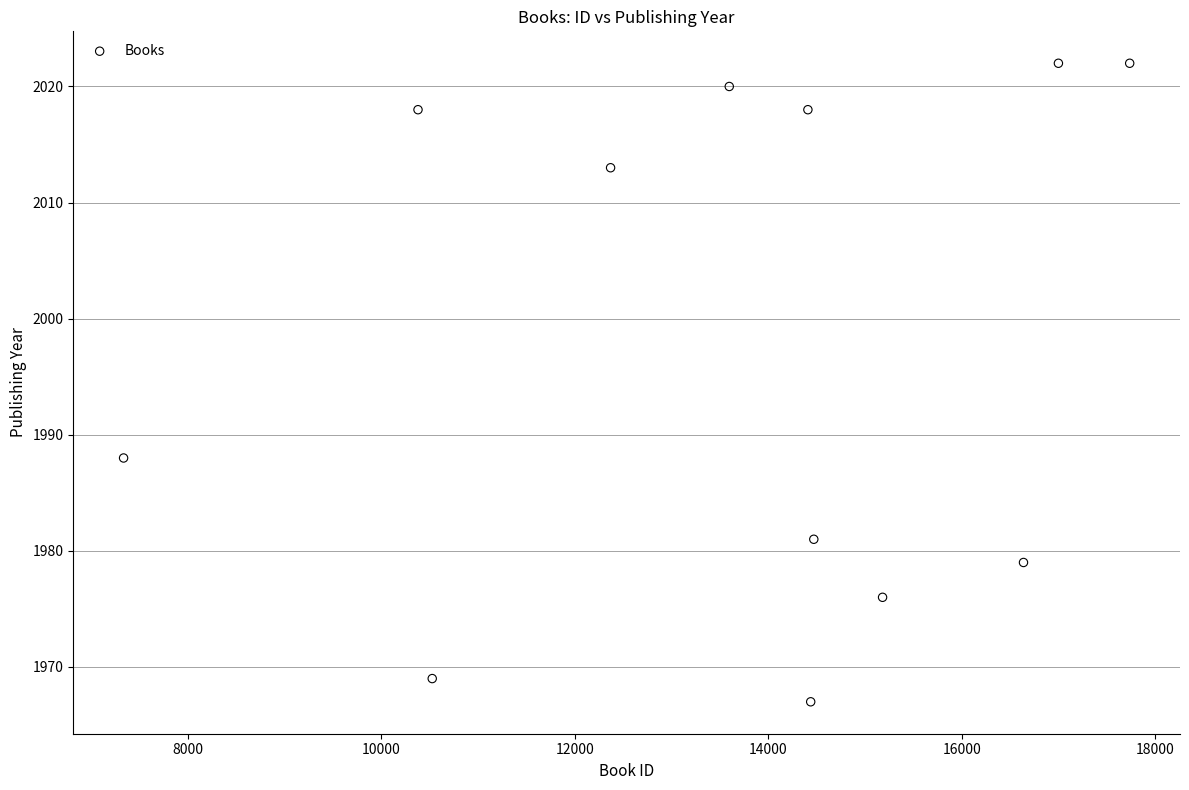

What Y value in the scatter plot is closest to 1994?

1988